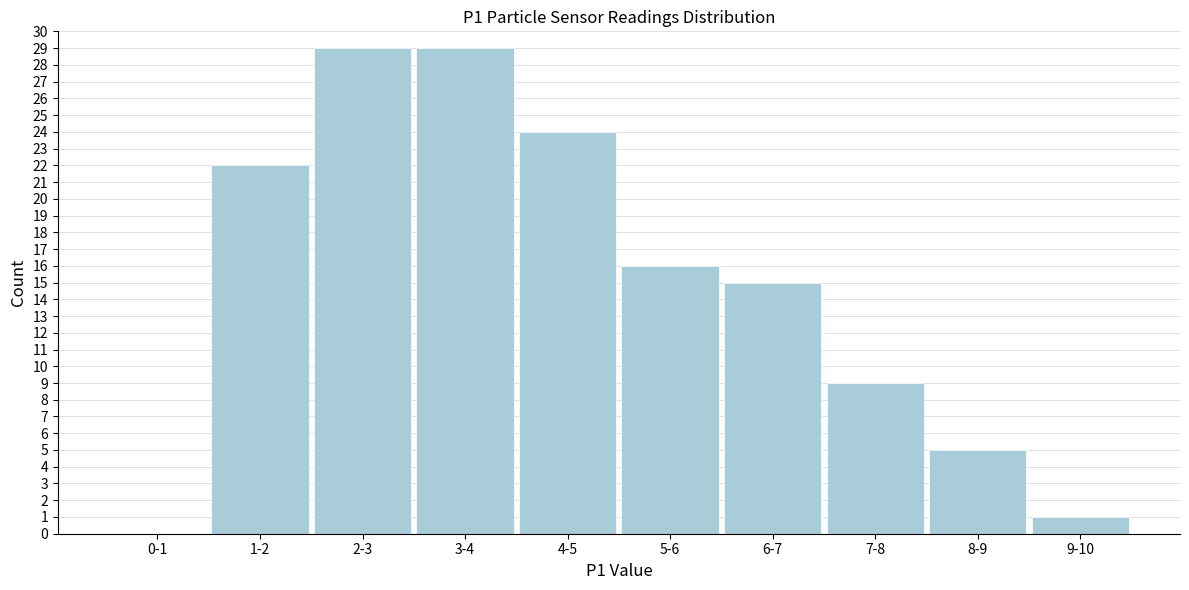

Reading left to right, list all the values displayed in this chart.

0-1=0	1-2=22	2-3=29	3-4=29	4-5=24	5-6=16	6-7=15	7-8=9	8-9=5	9-10=1